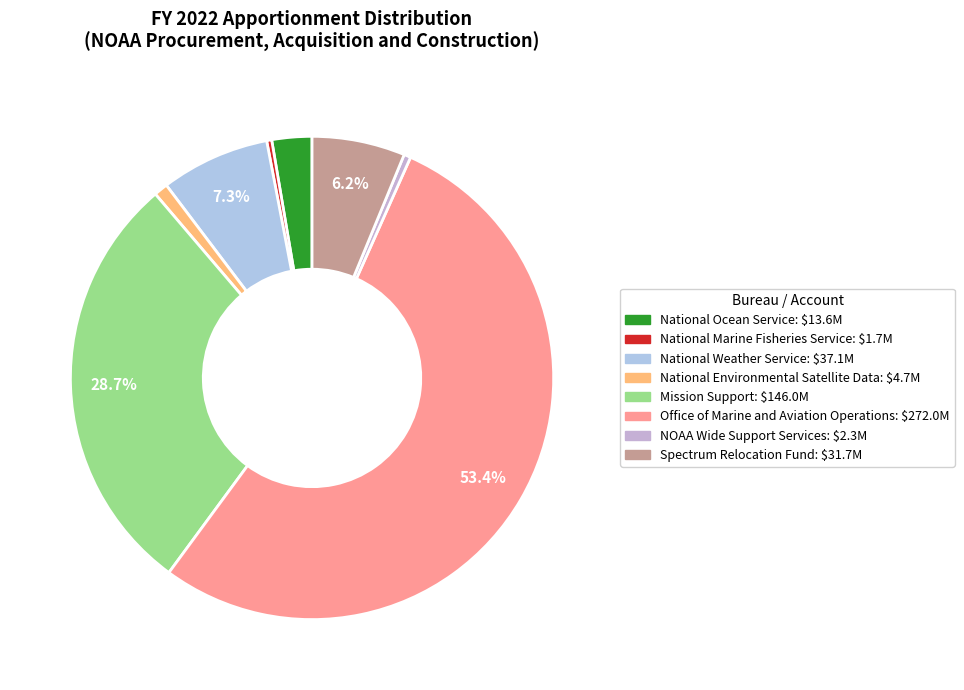

To the nearest percent, what is the difference between the largest and smallest slice percentages?

53%